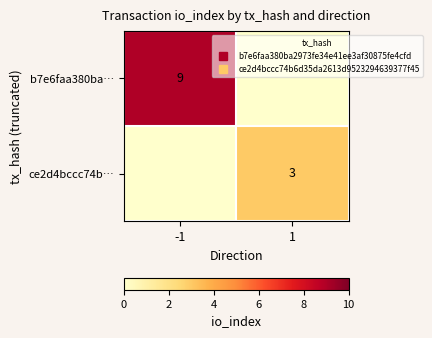

What is the spread (max minus min) of values at 1?

3